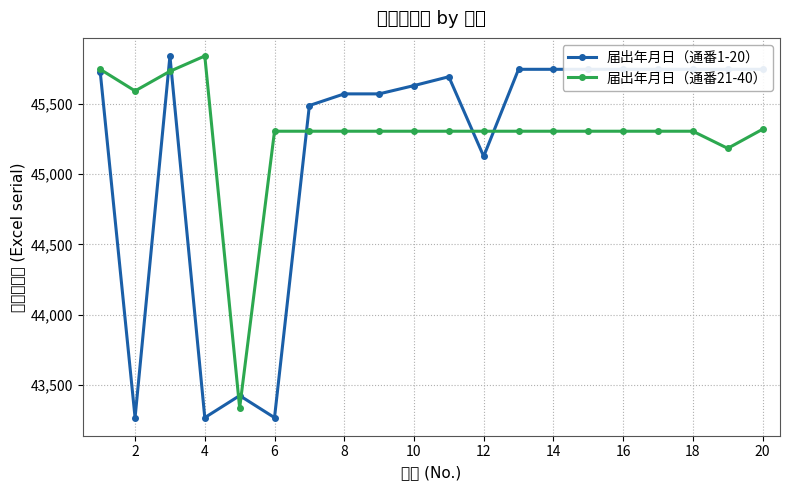

How many values in the 届出年月日（通番1-20） series exceed 45730?

9